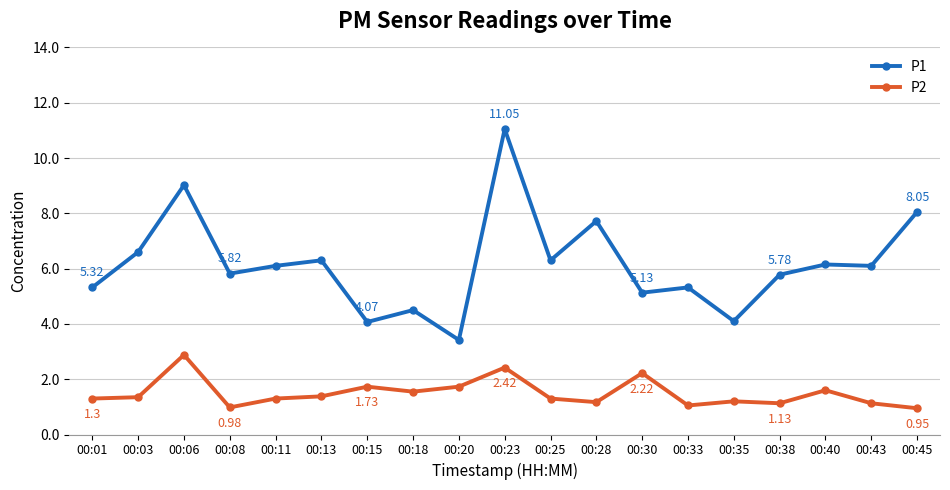

The value of P2 at 00:40 is 0.7. True or false?

False